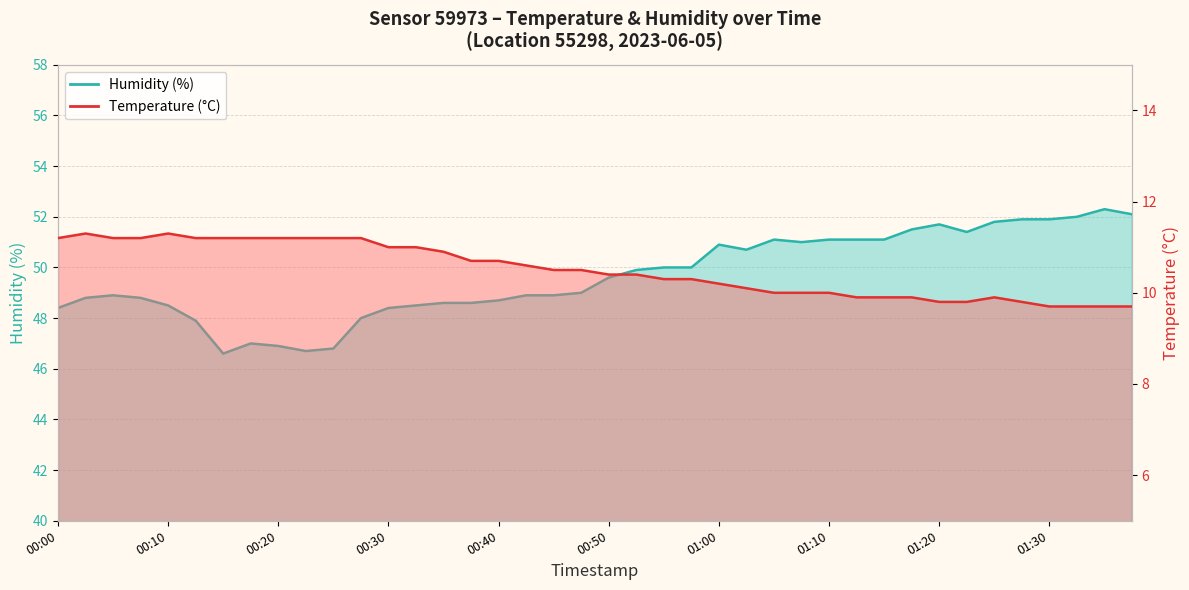

Reading left to right, what are all the values shown in this chart?

temperature: 00:00=11.2	00:03=11.3	00:05=11.2	00:08=11.2	00:10=11.3	00:13=11.2	00:15=11.2	00:18=11.2	00:20=11.2	00:22=11.2	00:25=11.2	00:27=11.2	00:30=11.0	00:32=11.0	00:35=10.9	00:37=10.7	00:40=10.7	00:42=10.6	00:45=10.5	00:47=10.5	00:50=10.4	00:52=10.4	00:55=10.3	00:57=10.3	01:00=10.2	01:02=10.1	01:05=10.0	01:07=10.0	01:10=10.0	01:12=9.9	01:15=9.9	01:17=9.9	01:20=9.8	01:23=9.8	01:25=9.9	01:28=9.8	01:30=9.7	01:33=9.7	01:36=9.7	01:38=9.7
humidity: 00:00=48.4	00:03=48.8	00:05=48.9	00:08=48.8	00:10=48.5	00:13=47.9	00:15=46.6	00:18=47.0	00:20=46.9	00:22=46.7	00:25=46.8	00:27=48.0	00:30=48.4	00:32=48.5	00:35=48.6	00:37=48.6	00:40=48.7	00:42=48.9	00:45=48.9	00:47=49.0	00:50=49.6	00:52=49.9	00:55=50.0	00:57=50.0	01:00=50.9	01:02=50.7	01:05=51.1	01:07=51.0	01:10=51.1	01:12=51.1	01:15=51.1	01:17=51.5	01:20=51.7	01:23=51.4	01:25=51.8	01:28=51.9	01:30=51.9	01:33=52.0	01:36=52.3	01:38=52.1